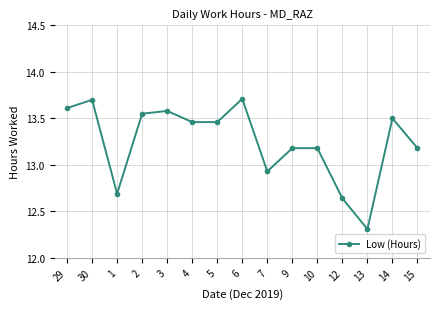

Where is the data nearest to the value 13?

7